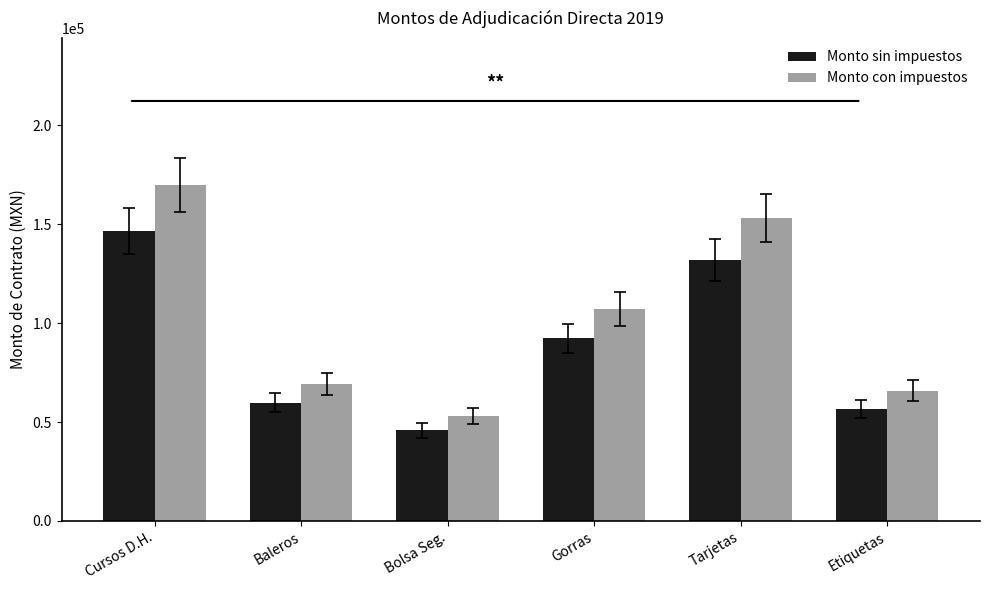

What is the average value of the Monto sin impuestos series?

88830.4